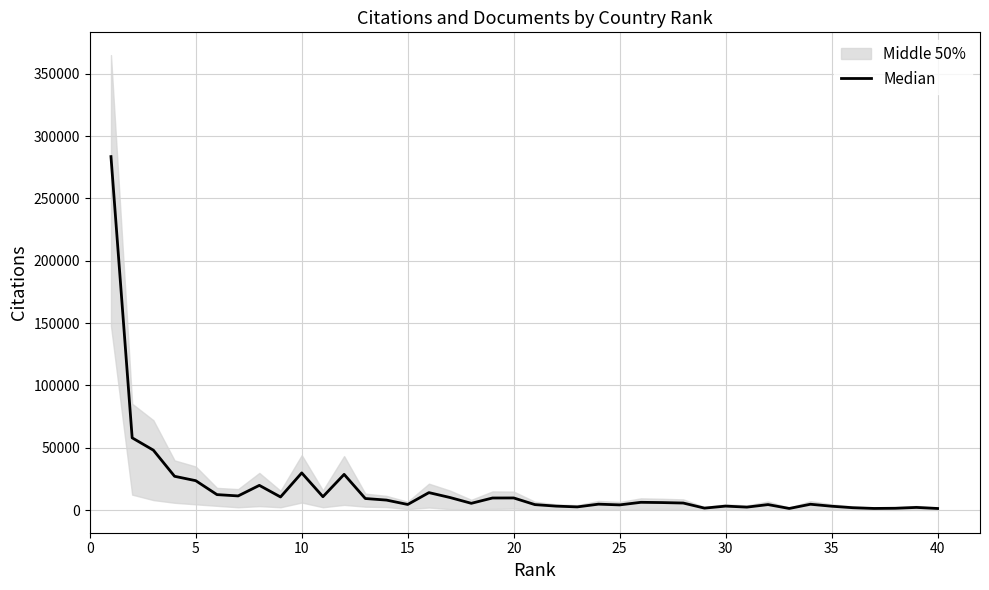

How many lines are shown in the chart?

1